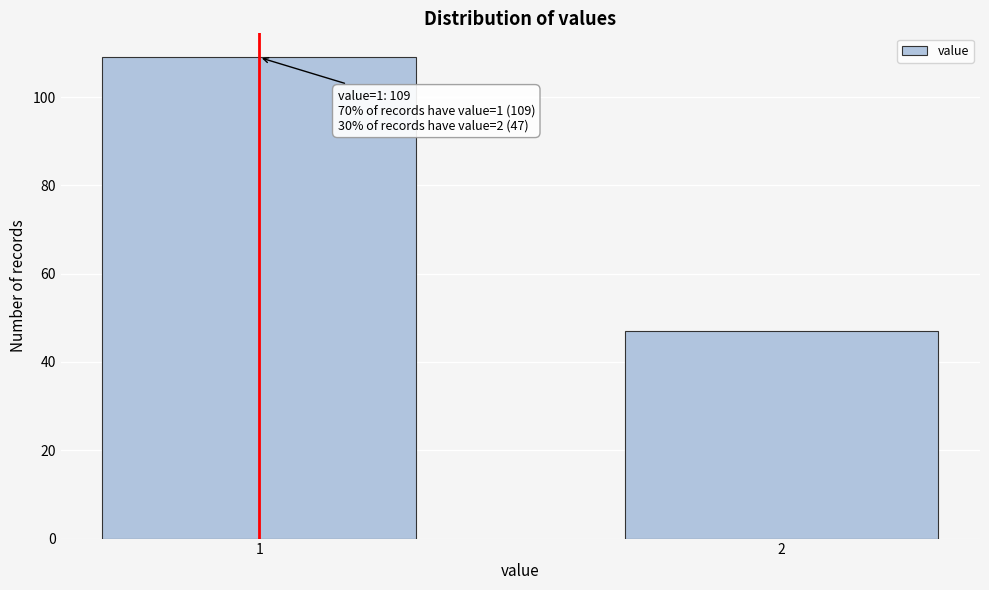

Reading left to right, transcribe all the data shown in this chart.

109	47